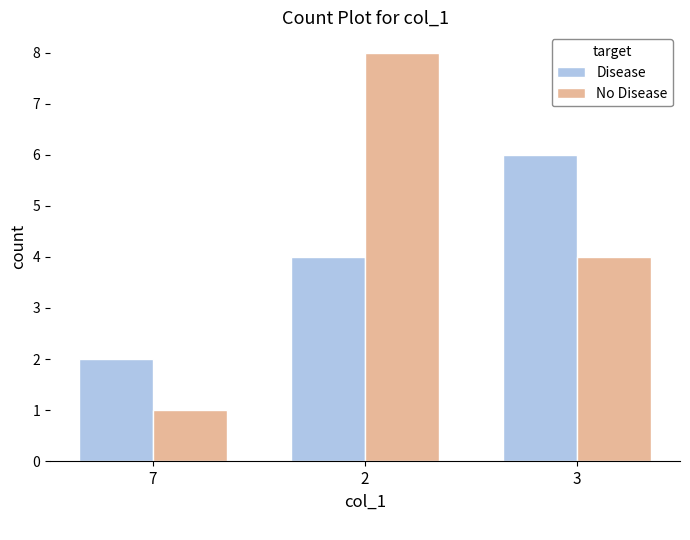

How many values in the Disease series are below 4?

1